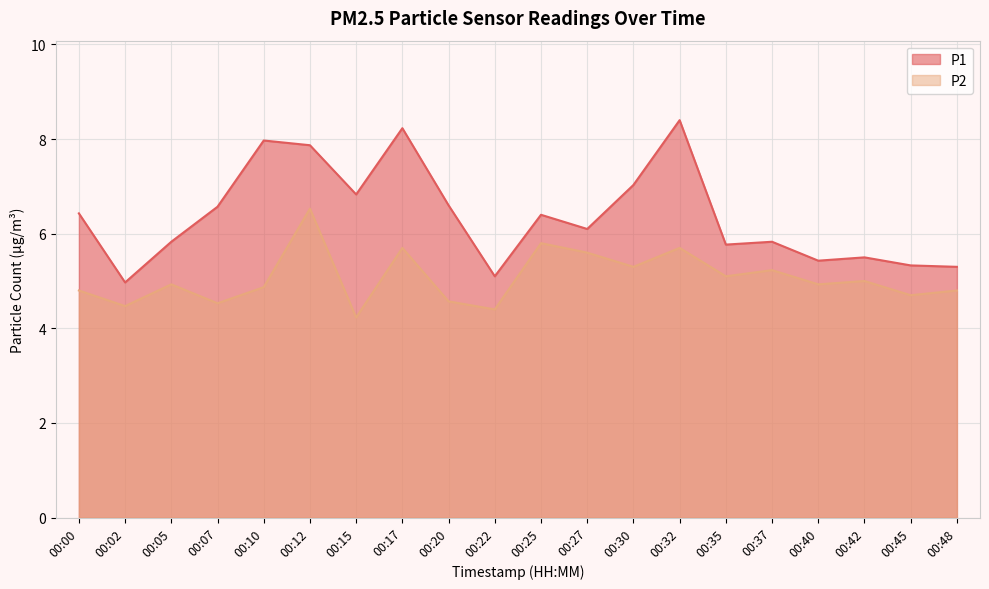

List the series in order of their peak value, lowest first.

P2, P1